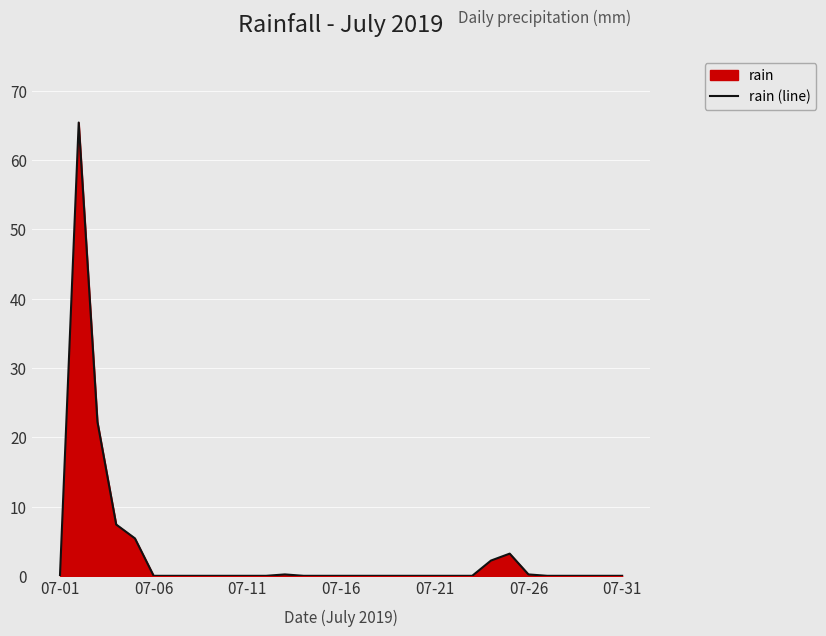

What is the greatest value displayed?

65.4